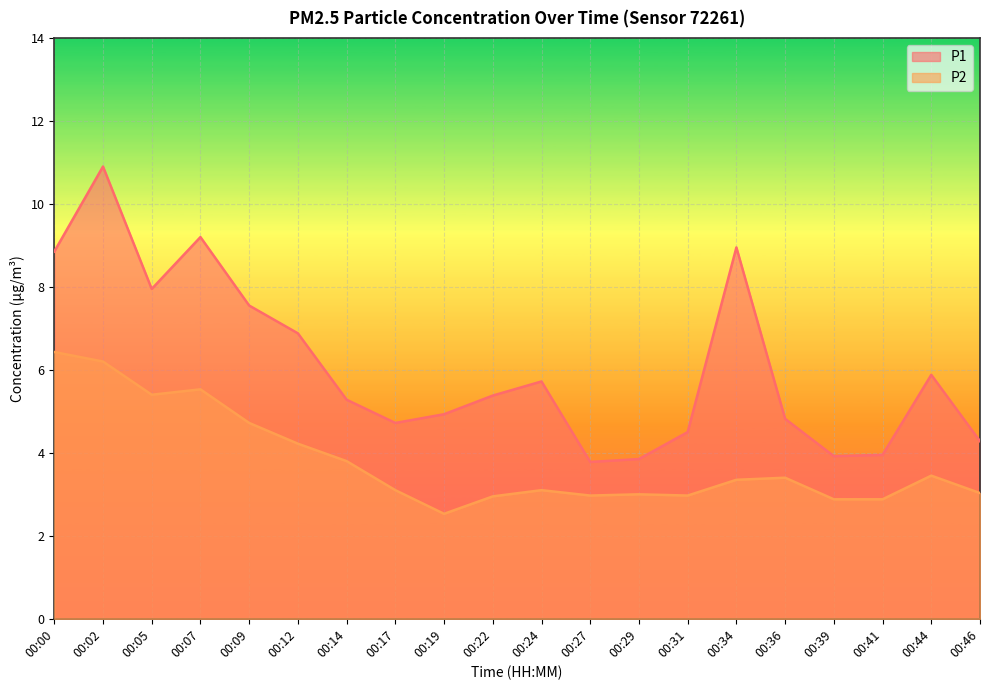

What is the lowest value of the P1 series?

3.8